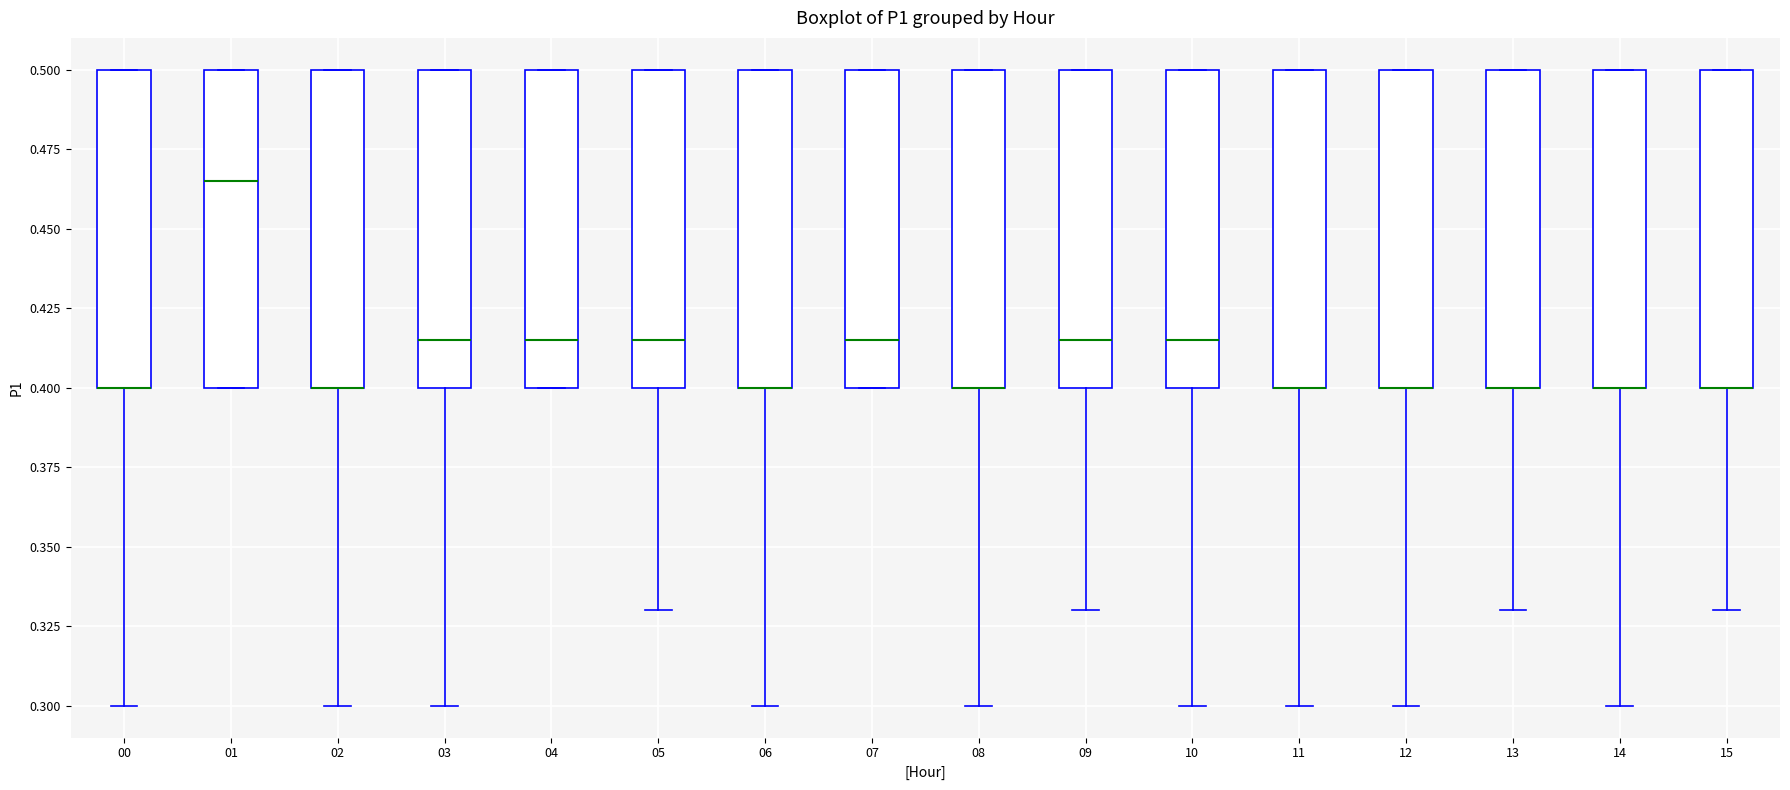

Reading left to right, read every box against the y-axis: the position of its median line, the range the box covers, and the ends of its whiskers. The values are not printed on the chart, so give them approximately, as read against the axis.

00: median 0.400 (drawn on the box's lower edge), box 0.400 to 0.500, whiskers 0.300 to 0.500
01: median 0.465, box 0.400 to 0.500, whiskers 0.400 to 0.500
02: median 0.400 (drawn on the box's lower edge), box 0.400 to 0.500, whiskers 0.300 to 0.500
03: median 0.415, box 0.400 to 0.500, whiskers 0.300 to 0.500
04: median 0.415, box 0.400 to 0.500, whiskers 0.400 to 0.500
05: median 0.415, box 0.400 to 0.500, whiskers 0.330 to 0.500
06: median 0.400 (drawn on the box's lower edge), box 0.400 to 0.500, whiskers 0.300 to 0.500
07: median 0.415, box 0.400 to 0.500, whiskers 0.400 to 0.500
08: median 0.400 (drawn on the box's lower edge), box 0.400 to 0.500, whiskers 0.300 to 0.500
09: median 0.415, box 0.400 to 0.500, whiskers 0.330 to 0.500
10: median 0.415, box 0.400 to 0.500, whiskers 0.300 to 0.500
11: median 0.400 (drawn on the box's lower edge), box 0.400 to 0.500, whiskers 0.300 to 0.500
12: median 0.400 (drawn on the box's lower edge), box 0.400 to 0.500, whiskers 0.300 to 0.500
13: median 0.400 (drawn on the box's lower edge), box 0.400 to 0.500, whiskers 0.330 to 0.500
14: median 0.400 (drawn on the box's lower edge), box 0.400 to 0.500, whiskers 0.300 to 0.500
15: median 0.400 (drawn on the box's lower edge), box 0.400 to 0.500, whiskers 0.330 to 0.500